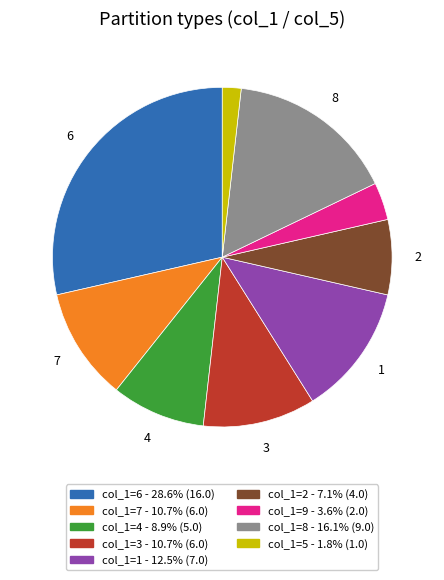

Is there any slice that represents more than half of the pie?

No